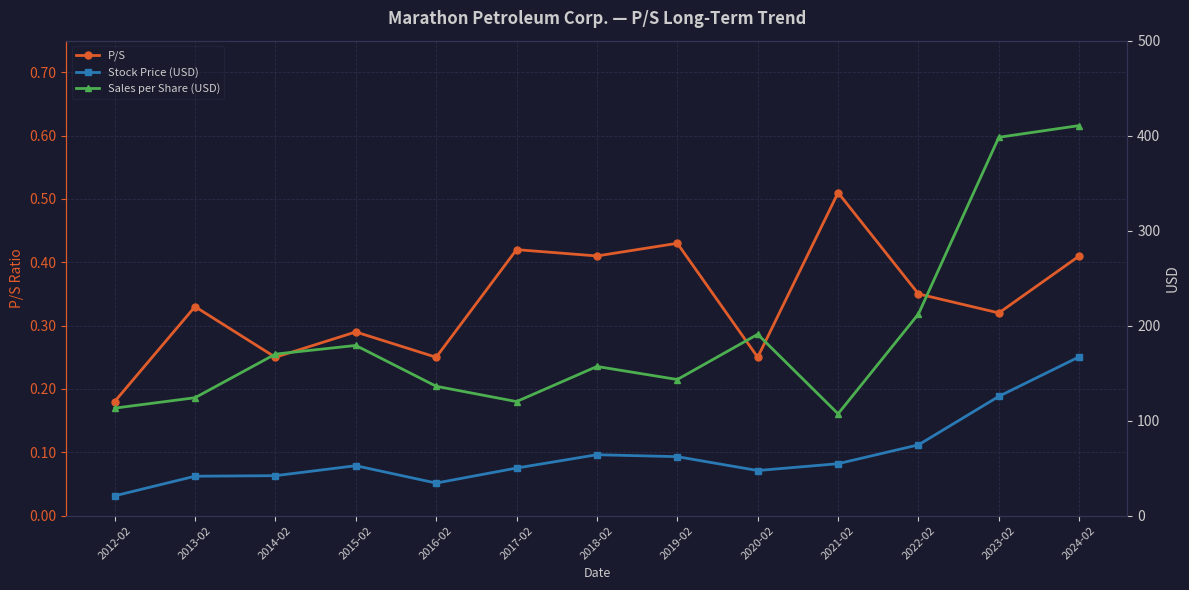

True or false: P/S and Sales per Share (USD) cross at least once.

False